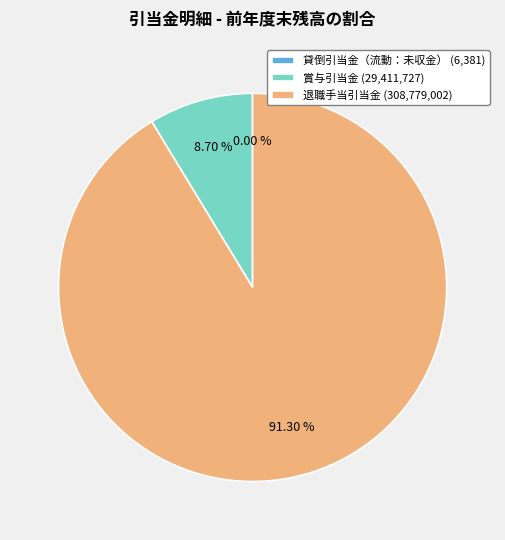

Is there a majority slice in this chart?

Yes